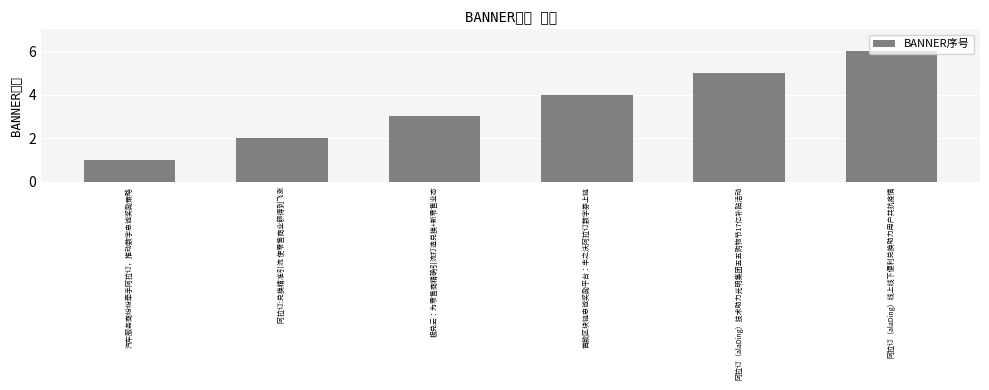

At which category does the chart reach its peak across all series?

阿拉订（alaDing）线上线下便利兑换助力用户共抗疫情